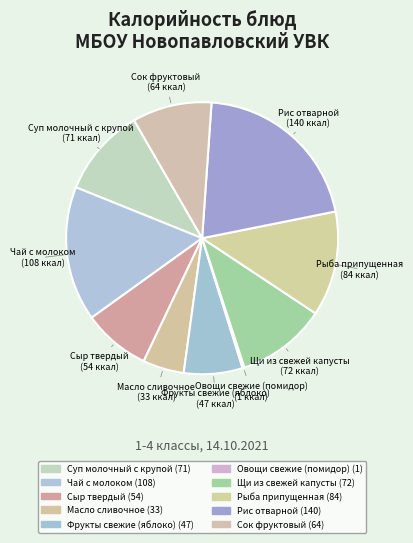

Is Сыр твердый the majority of the pie?

No